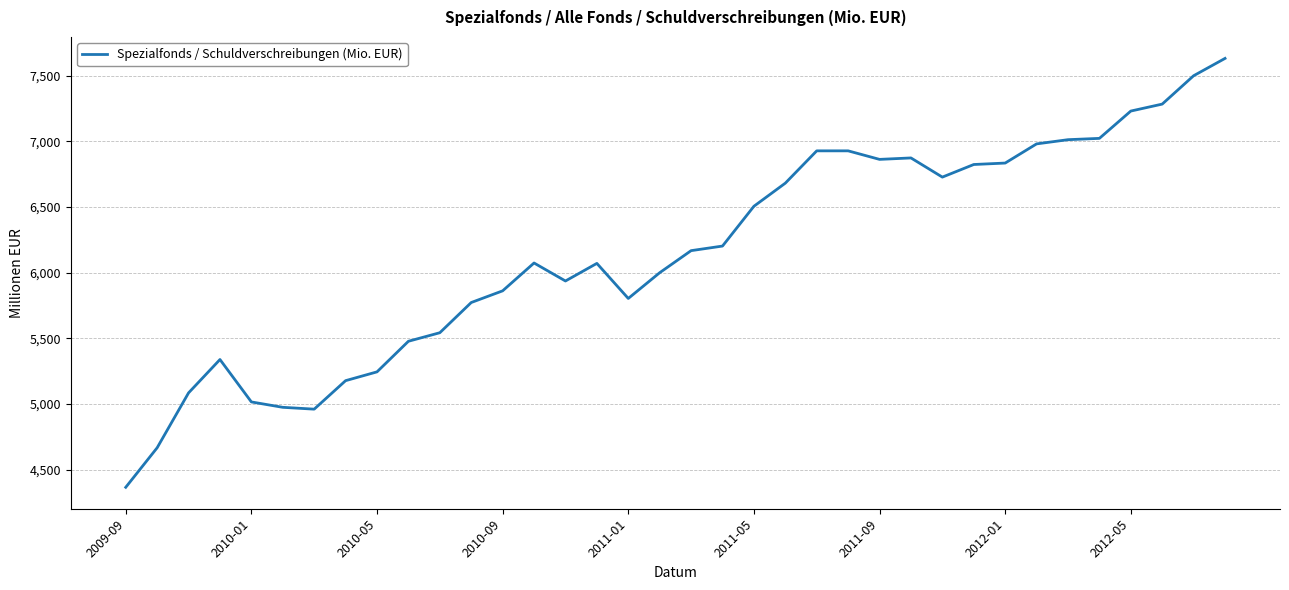

What is the difference between the maximum and minimum values?

3266